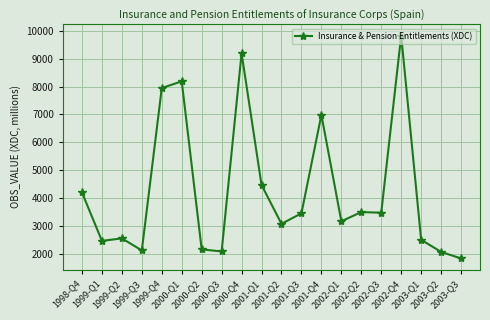

What position from the left is 2001-Q1?

10